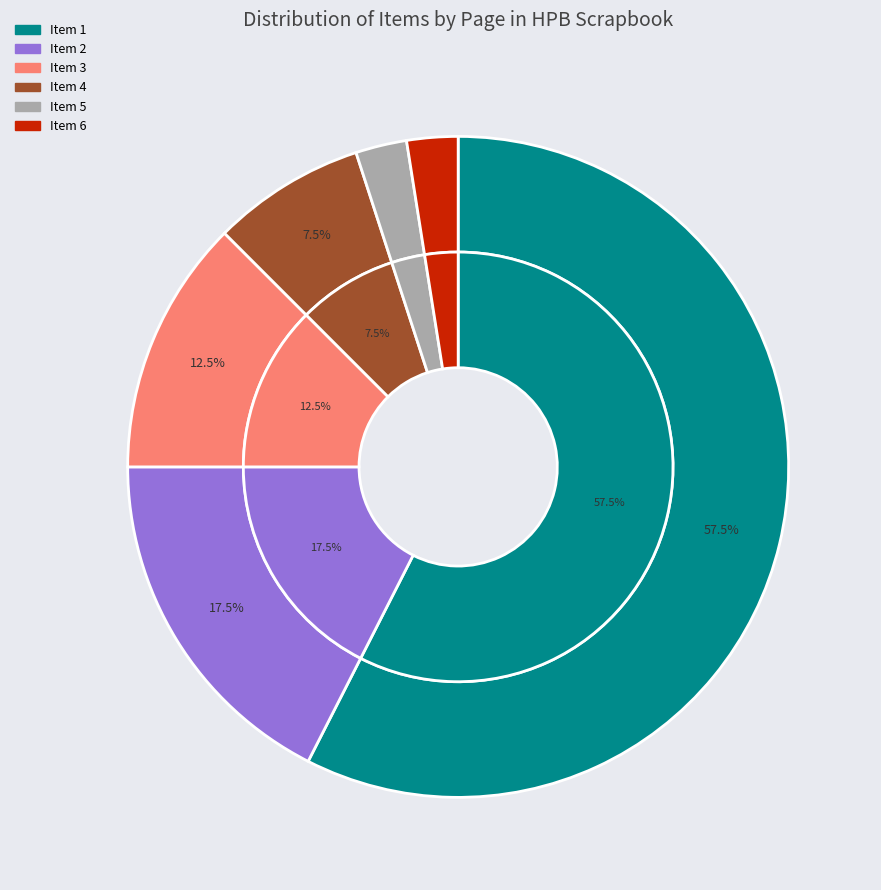

Is it true that item 1 is 10% of the pie?

False